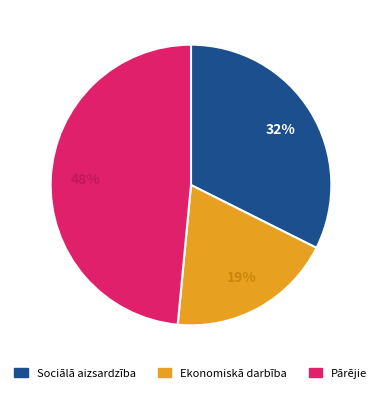

Is there a majority slice in this chart?

No